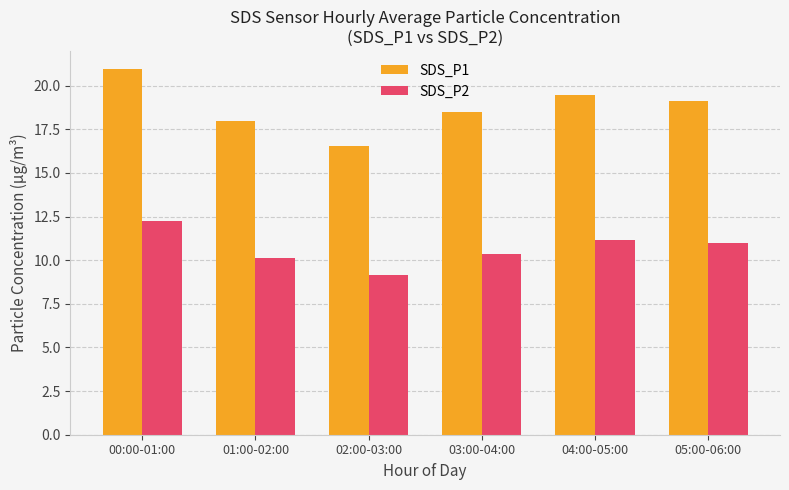

Count the number of categories in the chart.

6